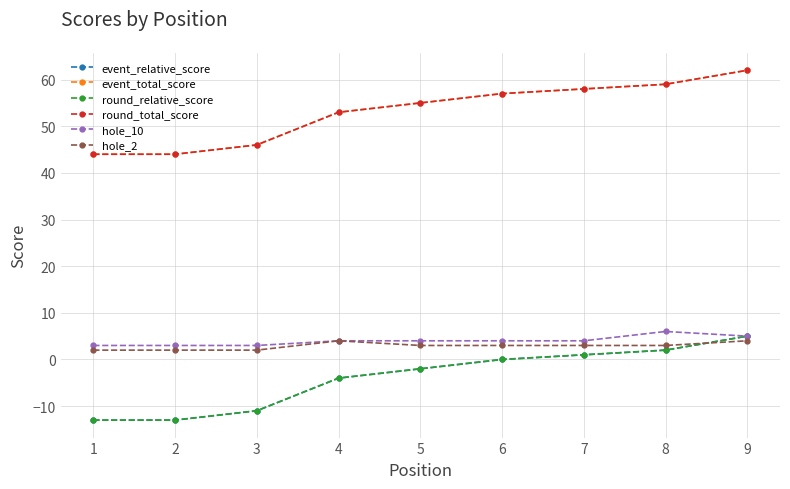

Rank the series at 4 from lowest to highest value.

event_relative_score, round_relative_score, hole_10, hole_2, event_total_score, round_total_score